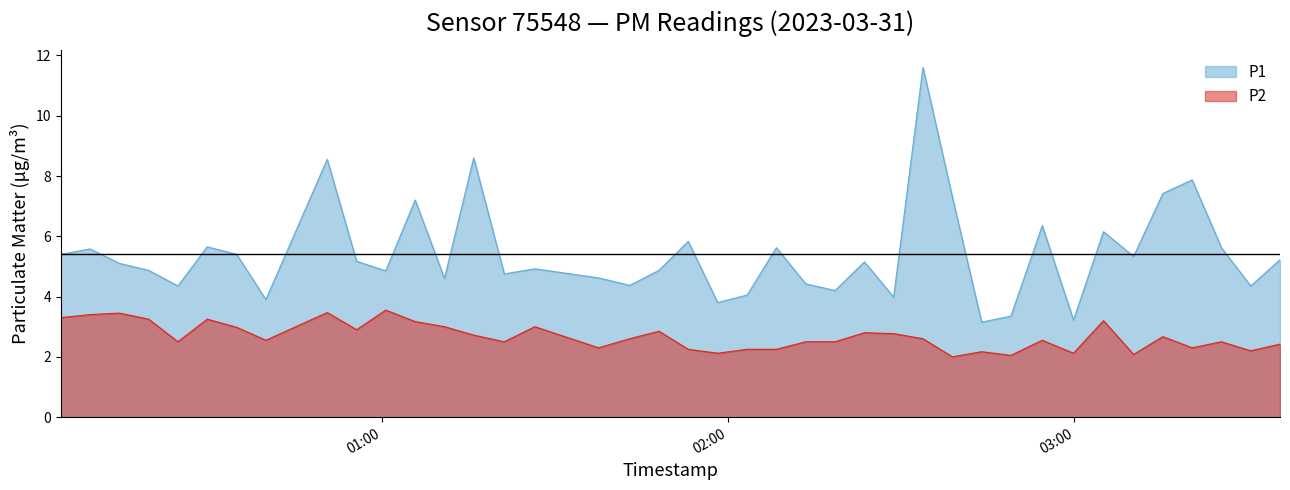

True or false: P1 and P2 cross at least once.

False